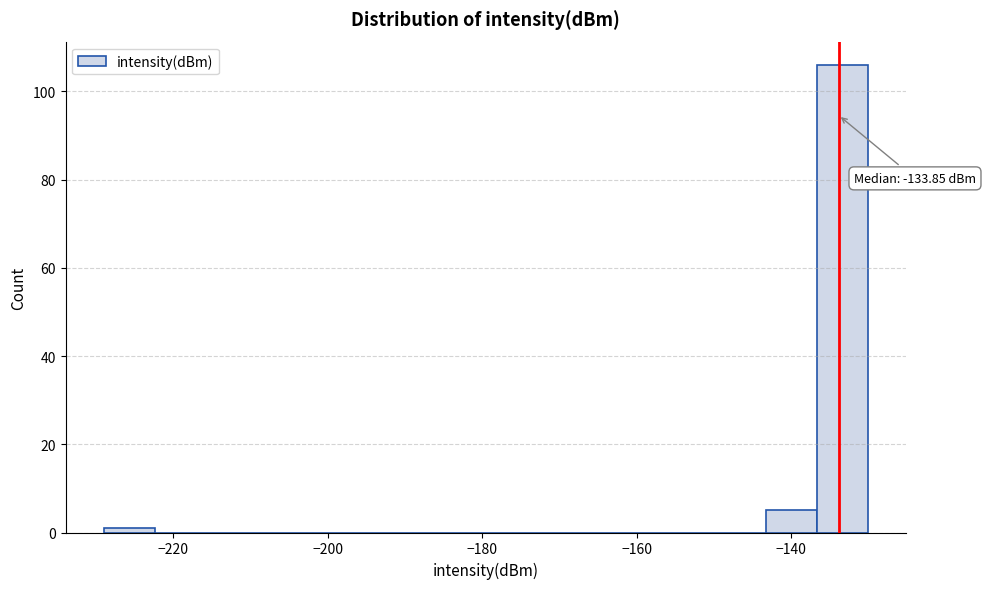

Read against the x-axis, roughly where is the centre of the tallest bar?

-134